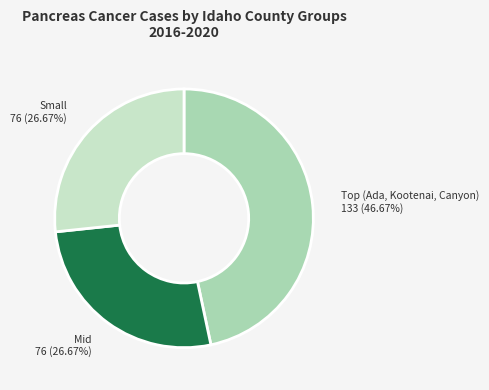

Does any single category account for the majority?

No